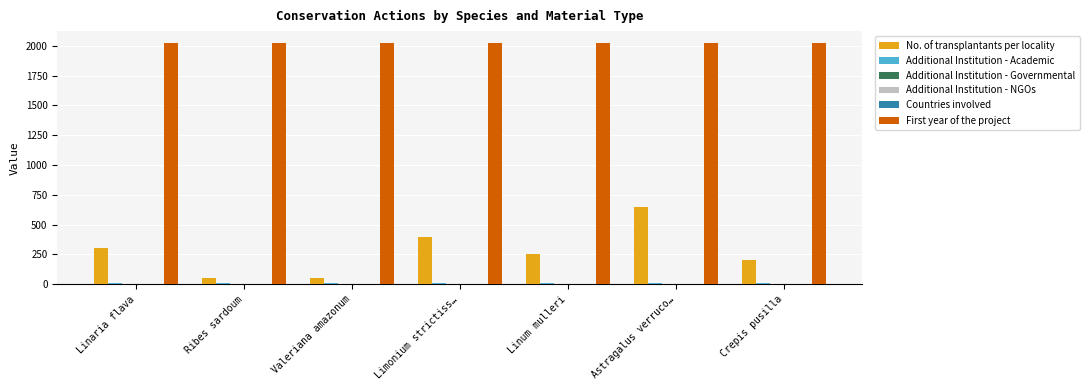

What is the maximum value shown in the chart?

2021